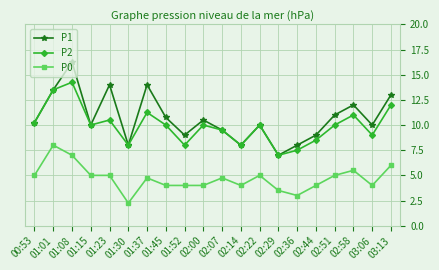

True or false: P0 and P1 cross at least once.

False